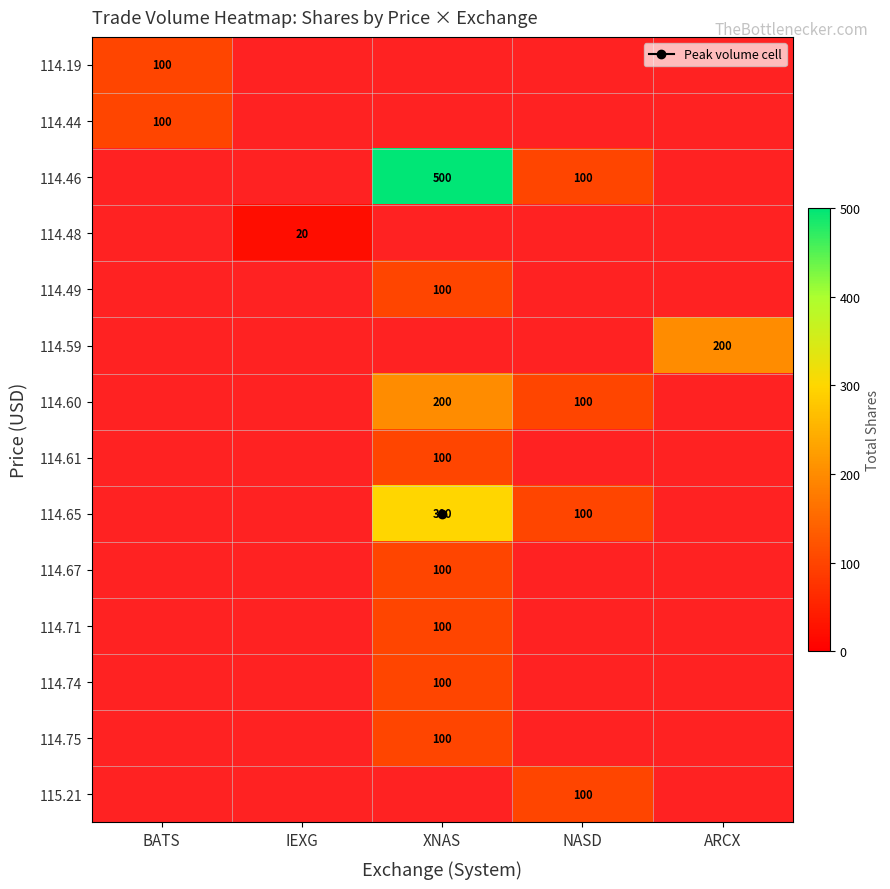

The value of 114.71 at XNAS is 61.9. True or false?

False